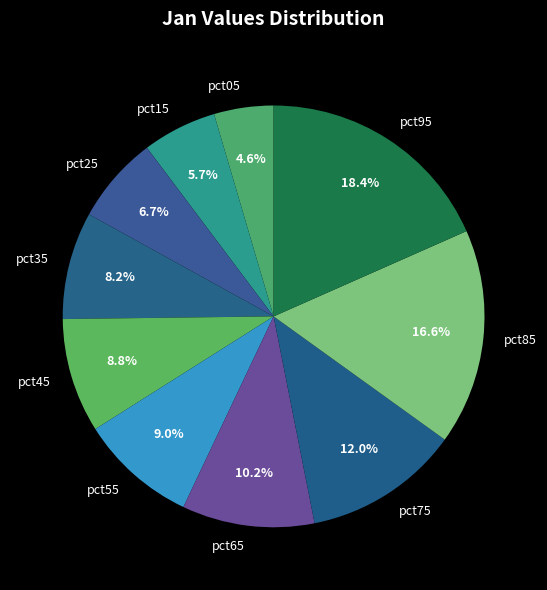

To the nearest percent, what percentage of the pie is pct25?

7%